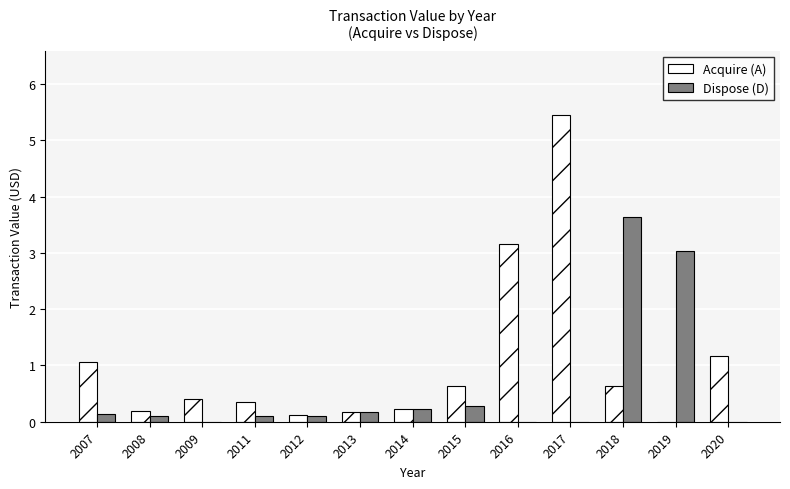

What is the difference between the Dispose (D) values at 2014 and 2009?

0.2